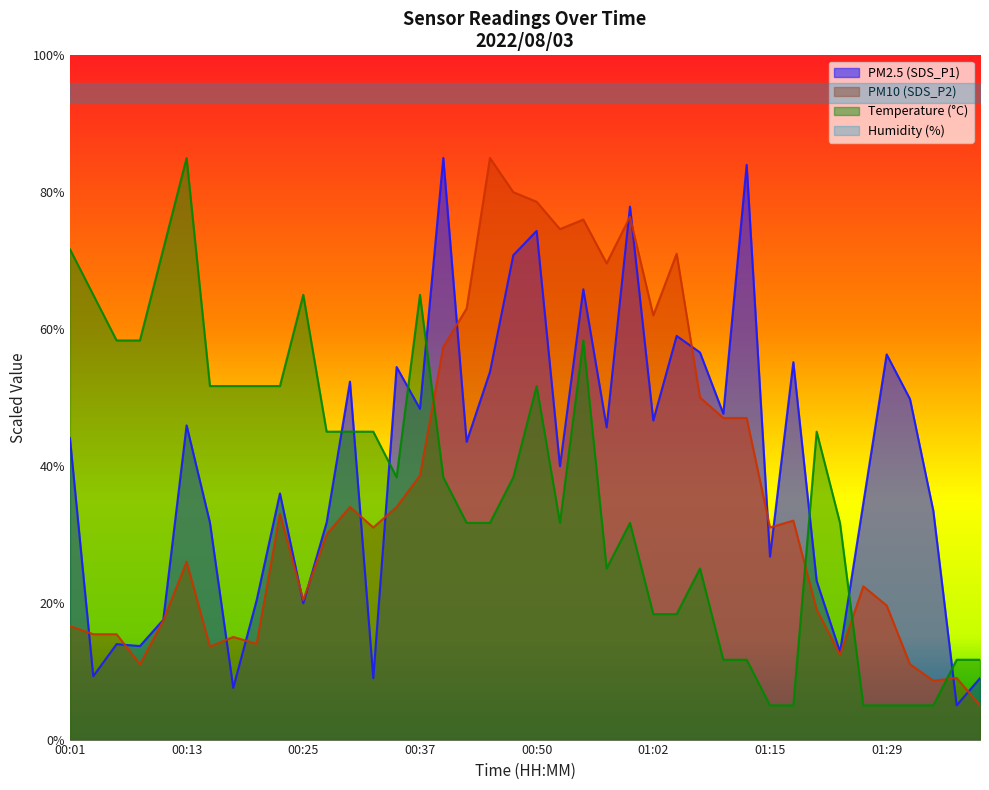

After their last crossing, which series has the higher values: SDS_P1 or Temp?

Temp